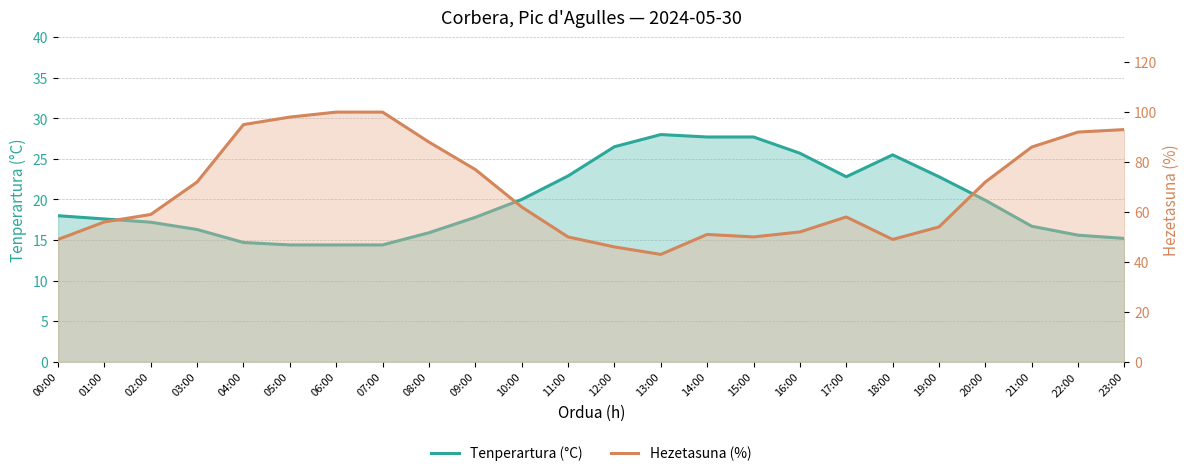

The Hezetasuna (%) series shows 22.3 at 13:00. True or false?

False